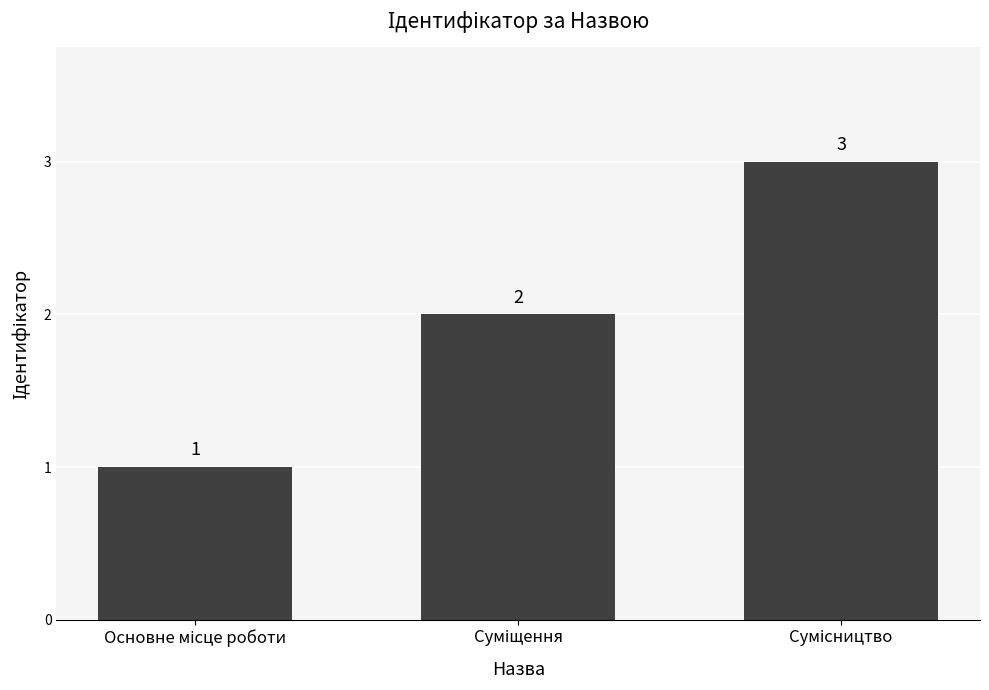

How many values are between 1 and 3?

3